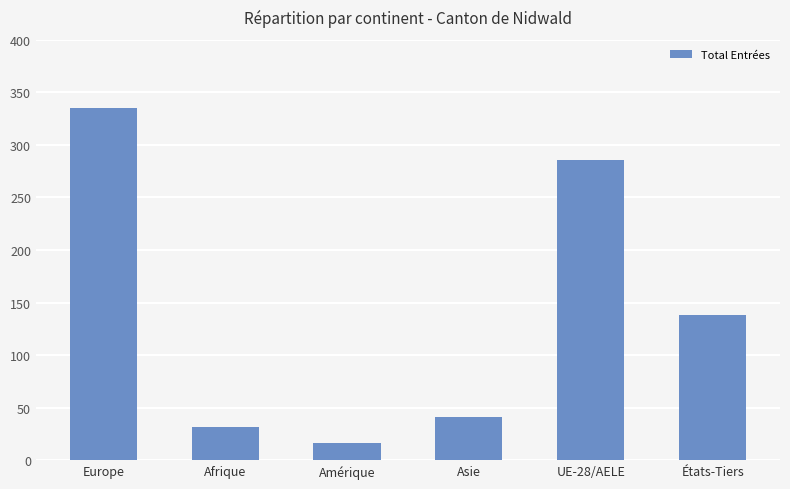

Reading right to left, list all the values displayed in this chart.

138	286	41	16	32	335